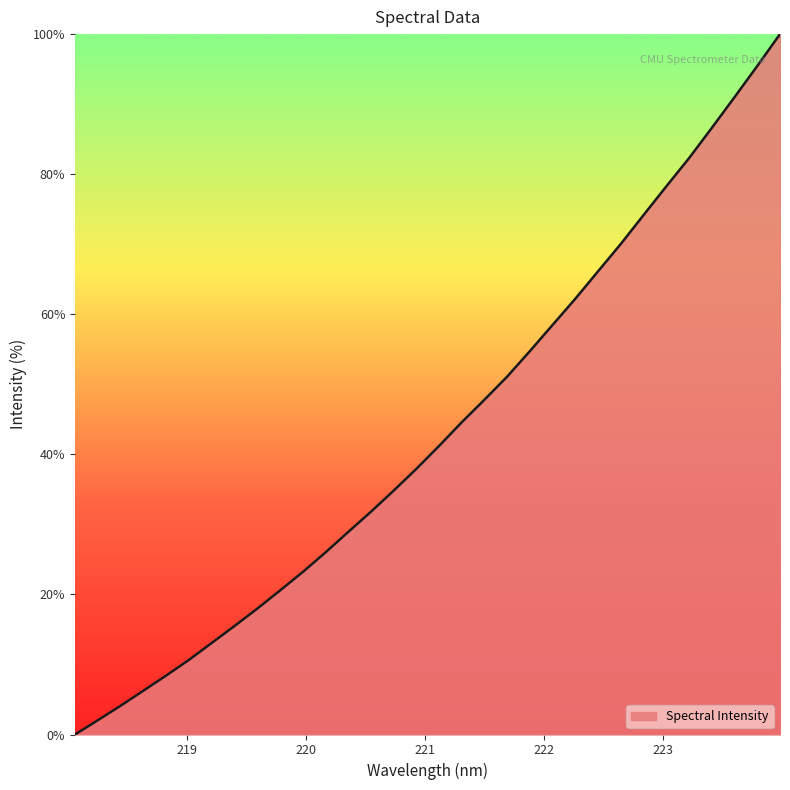

What is the maximum value shown in the chart?

100.0